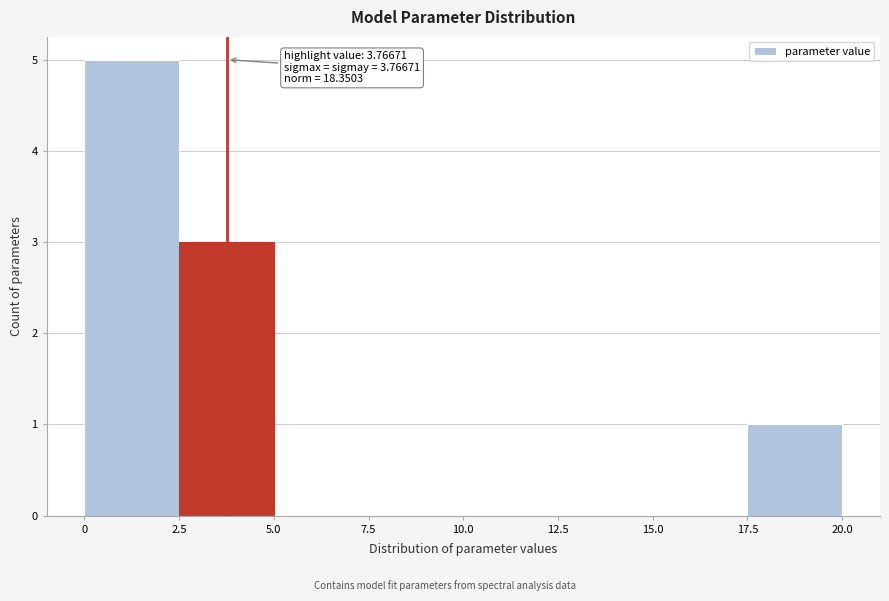

Which range on the x-axis has the tallest bar?

0 to 2.5